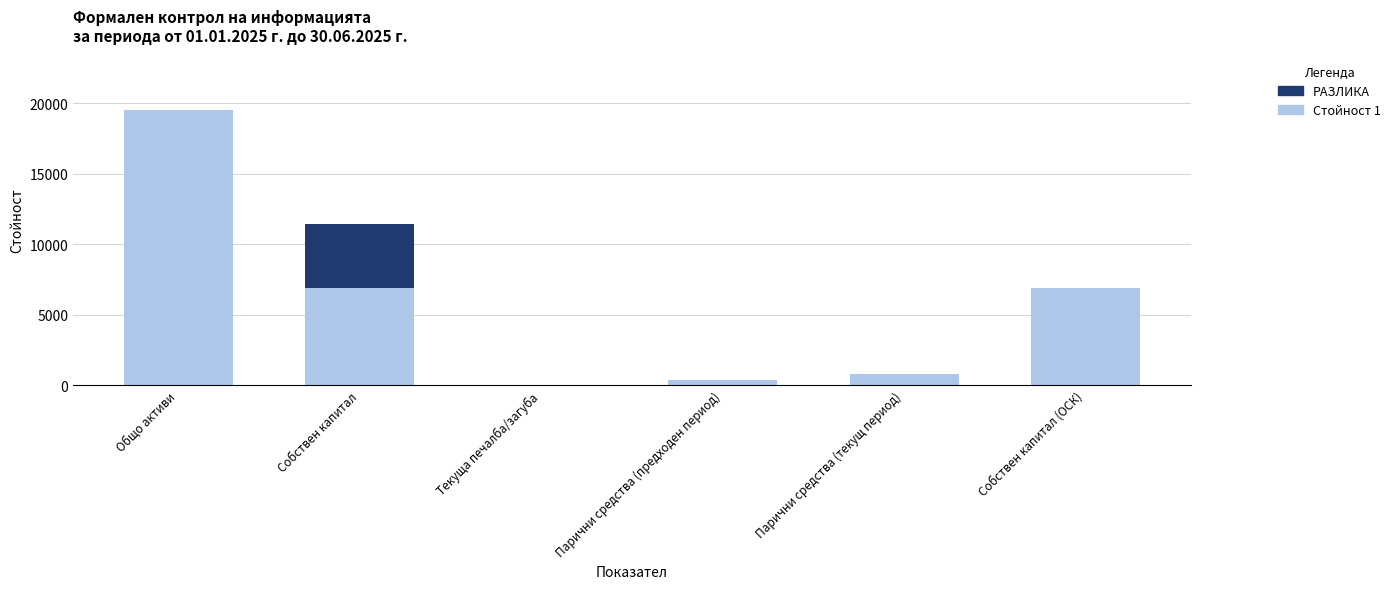

What is the approximate value of Стойност 1 at Собствен капитал, to the nearest 50?

6900